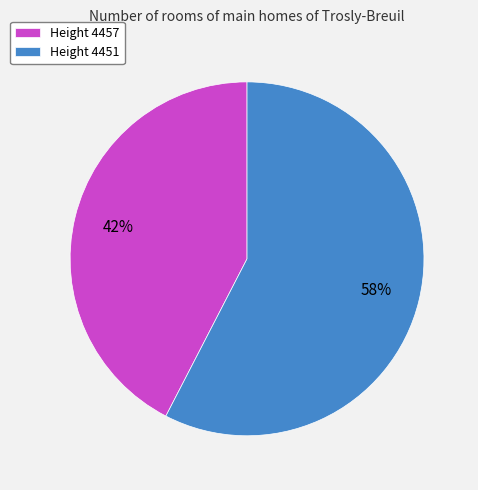

True or false: Height 4451 accounts for 58% of the total.

True